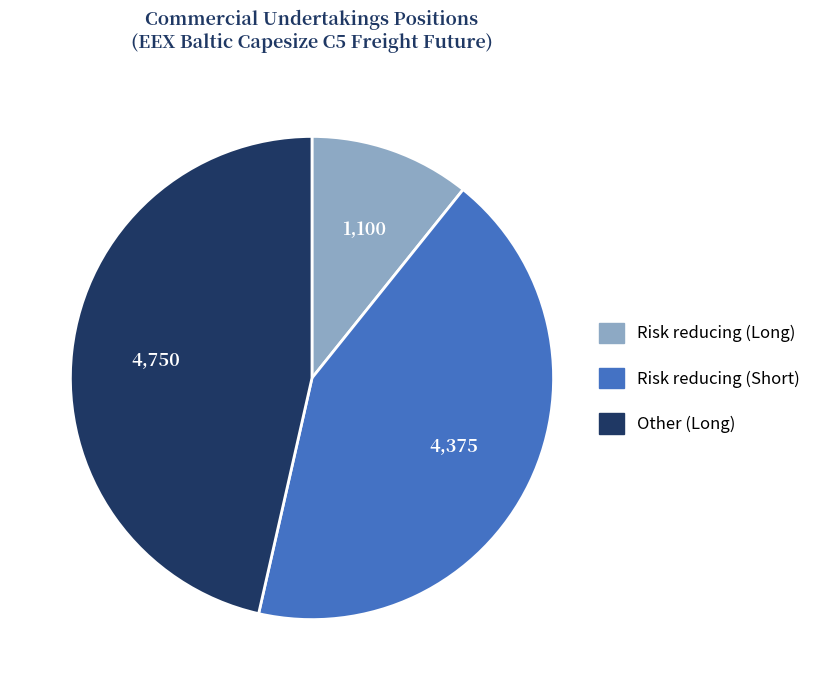

How many segments does this pie chart have?

3